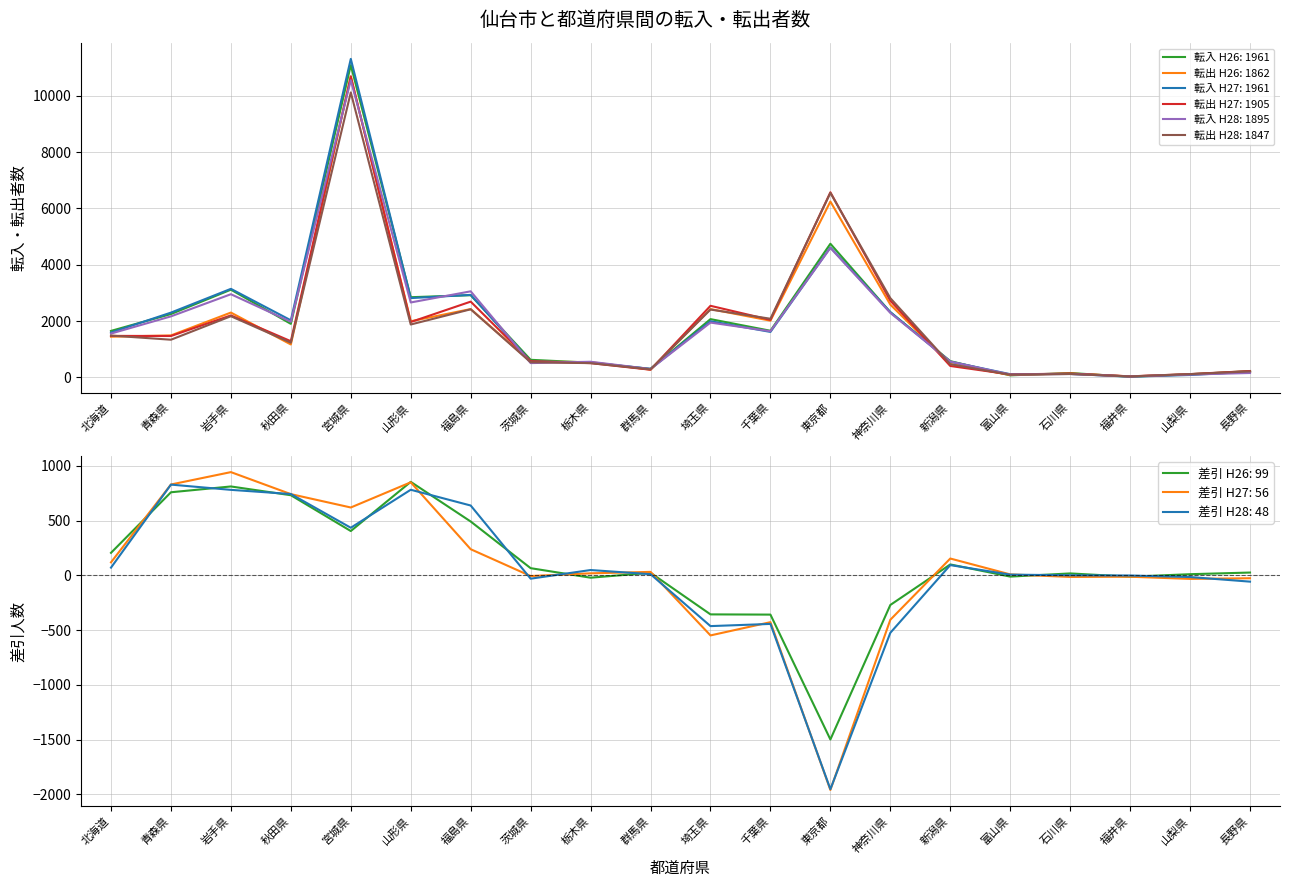

Is the value of 転入 H28 at 秋田県 greater than the value of 転出 H28 at 福井県?

Yes